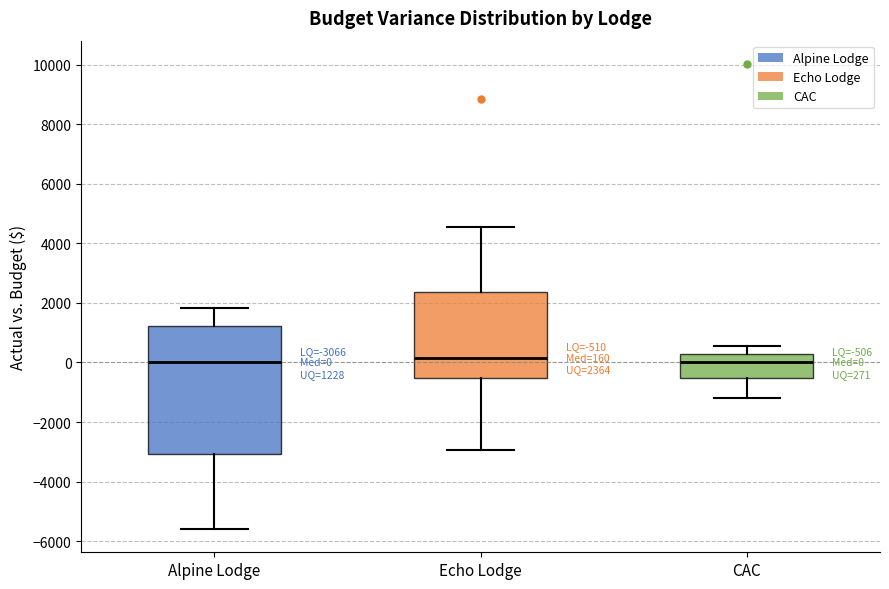

Comparing the boxes themselves (not the whiskers), which one is the tallest?

Alpine Lodge